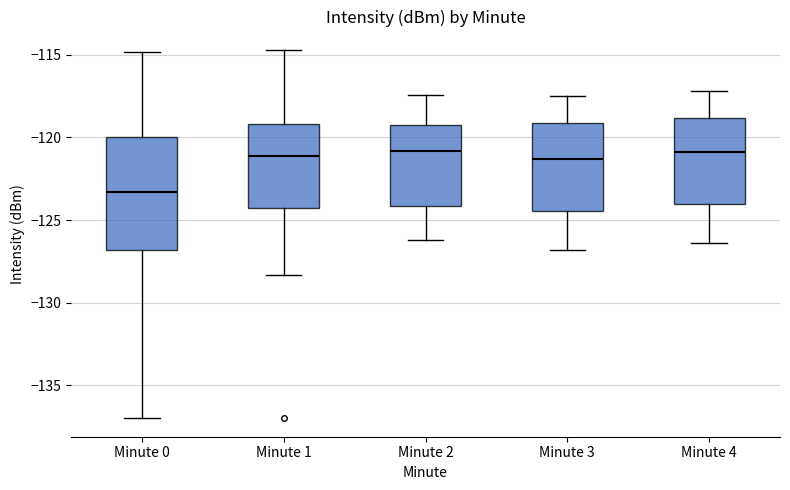

Comparing the boxes themselves (not the whiskers), which one is the tallest?

Minute 0